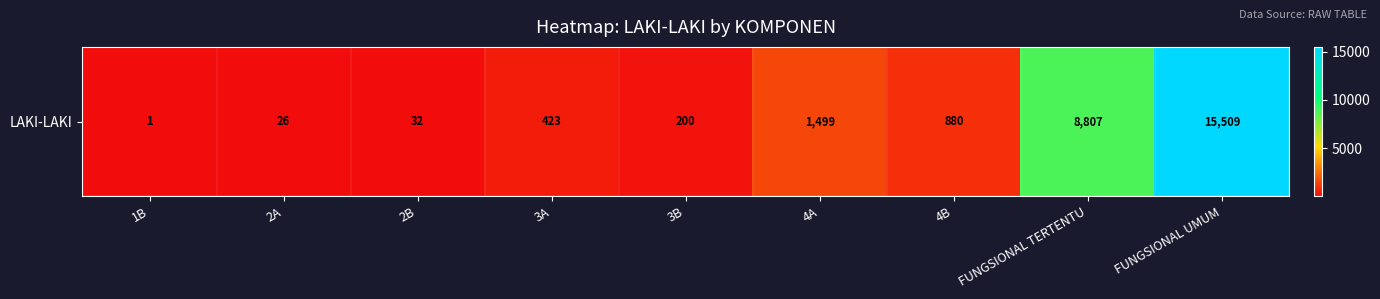

What is the average value?

3042